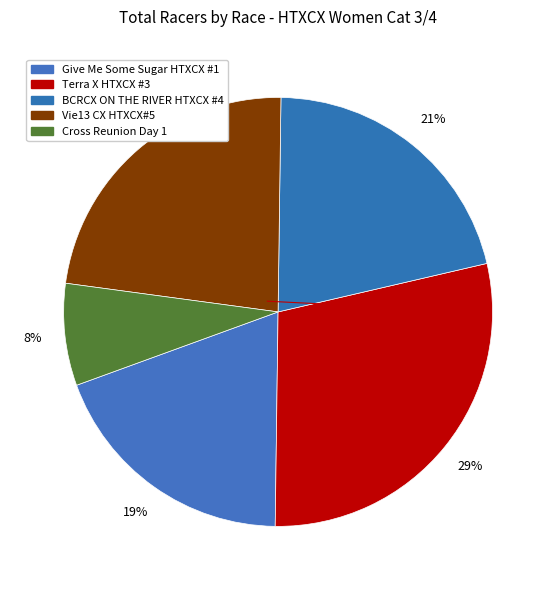

Which category has the biggest portion of the pie?

Terra X HTXCX #3